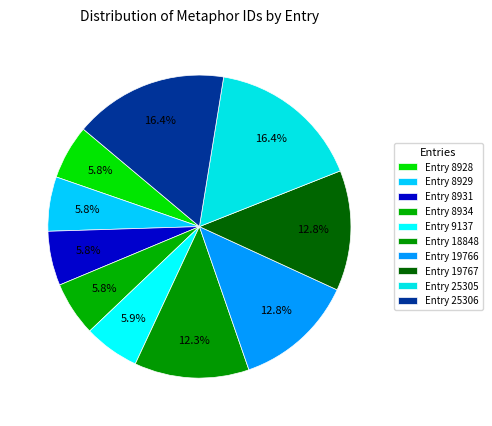

How many segments does this pie chart have?

10